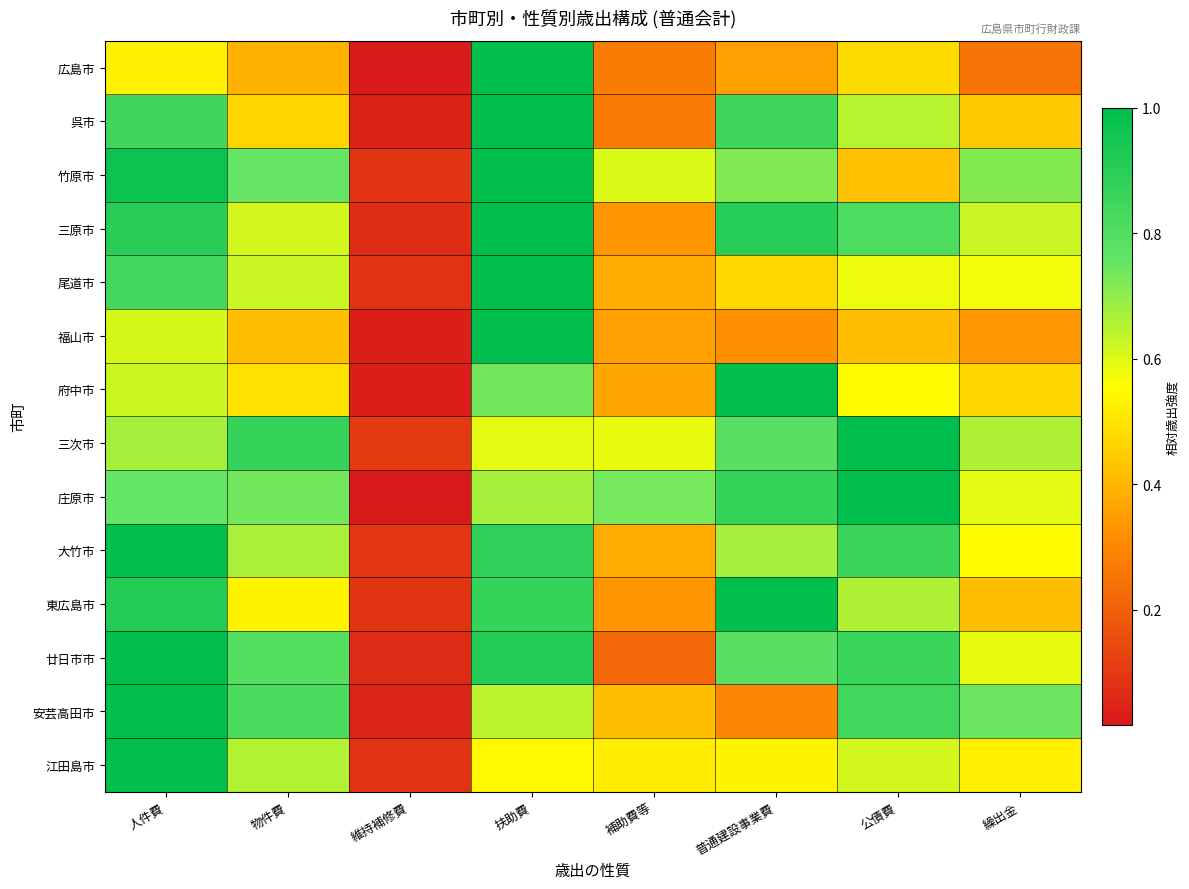

Between 維持補修費 and 普通建設事業費, which series saw the biggest shift?

府中市